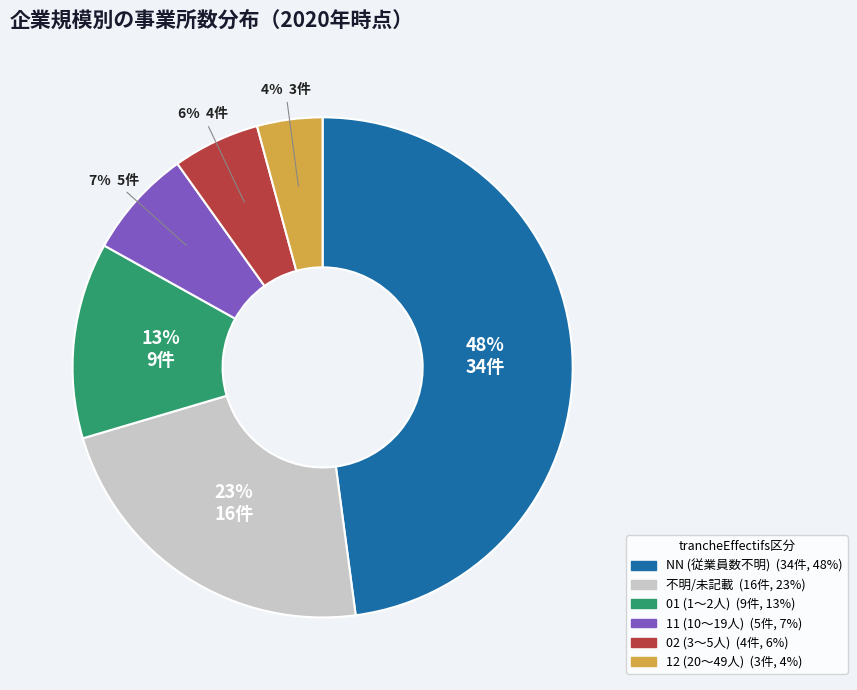

To the nearest percent, what is the difference between the largest and smallest slice percentages?

44%